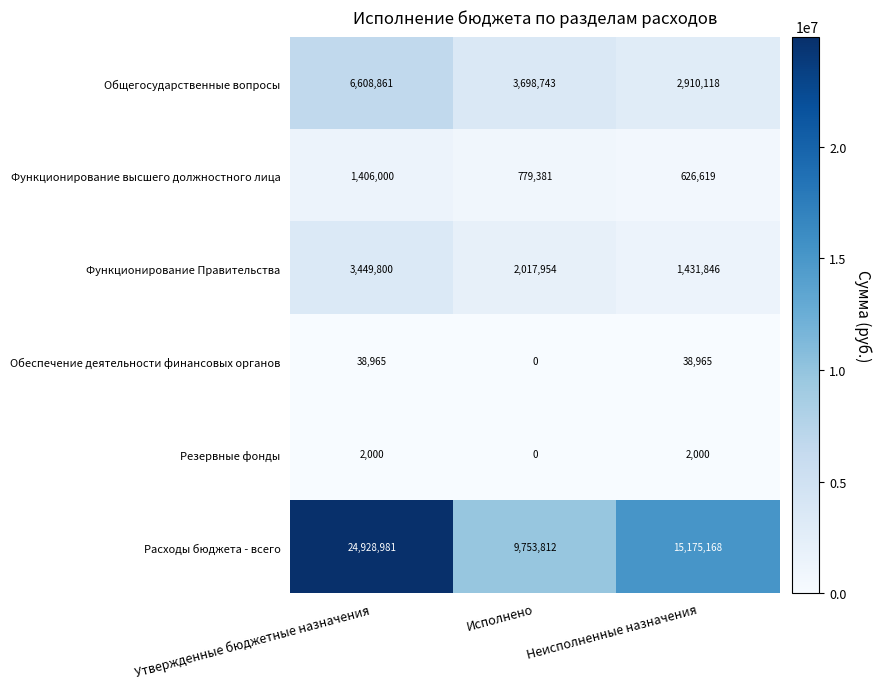

What is the difference between the Расходы бюджета - всего values at Неисполненные назначения and Утвержденные бюджетные назначения?

9753813